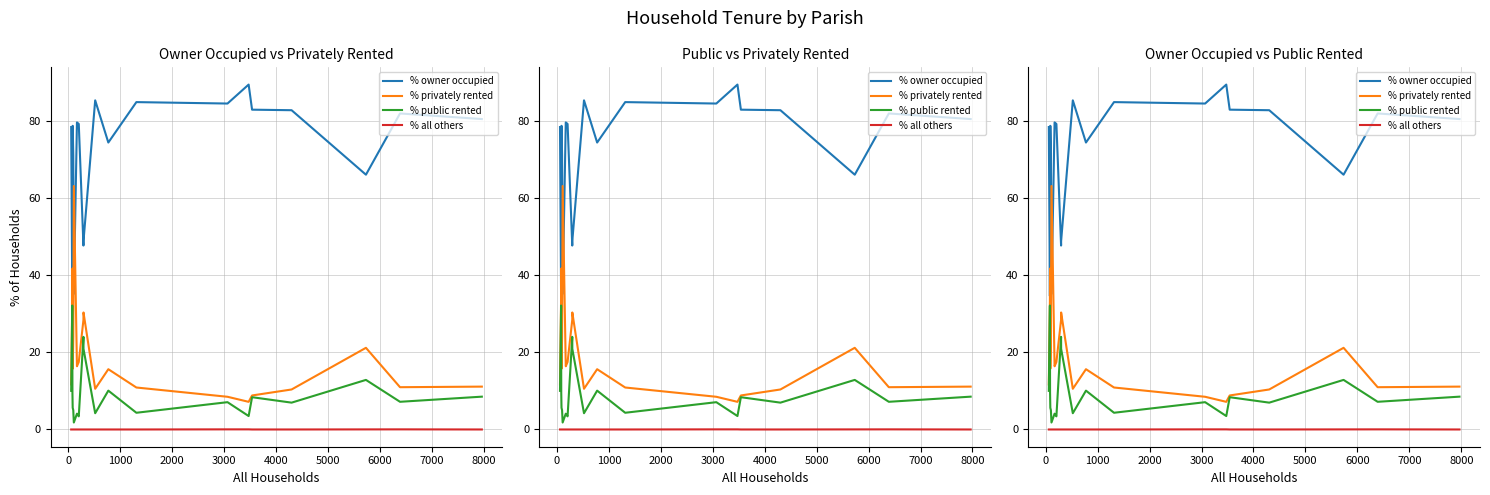

Reading left to right, extract all data points from this chart.

% owner occupied: 78.3	34.6	48.8	78.7	71.0	35.1	79.5	79.1	47.6	48.8	85.2	74.3	84.8	84.4	89.3	82.8	82.7	66.0	81.8	80.4
% privately rented: 11.7	33.3	41.7	15.7	24.0	63.1	16.4	17.5	28.4	30.3	10.5	15.6	10.9	8.5	7.2	8.8	10.4	21.1	10.9	11.1
% public rented: 10.0	32.1	9.5	5.6	5.0	1.8	4.1	3.4	24.0	20.9	4.2	10.1	4.3	7.1	3.5	8.4	7.0	12.8	7.2	8.5
% all others: 0.0	0.0	0.0	0.0	0.0	0.0	0.0	0.0	0.0	0.0	0.0	0.0	0.0	0.0	0.0	0.0	0.0	0.0	0.0	0.0